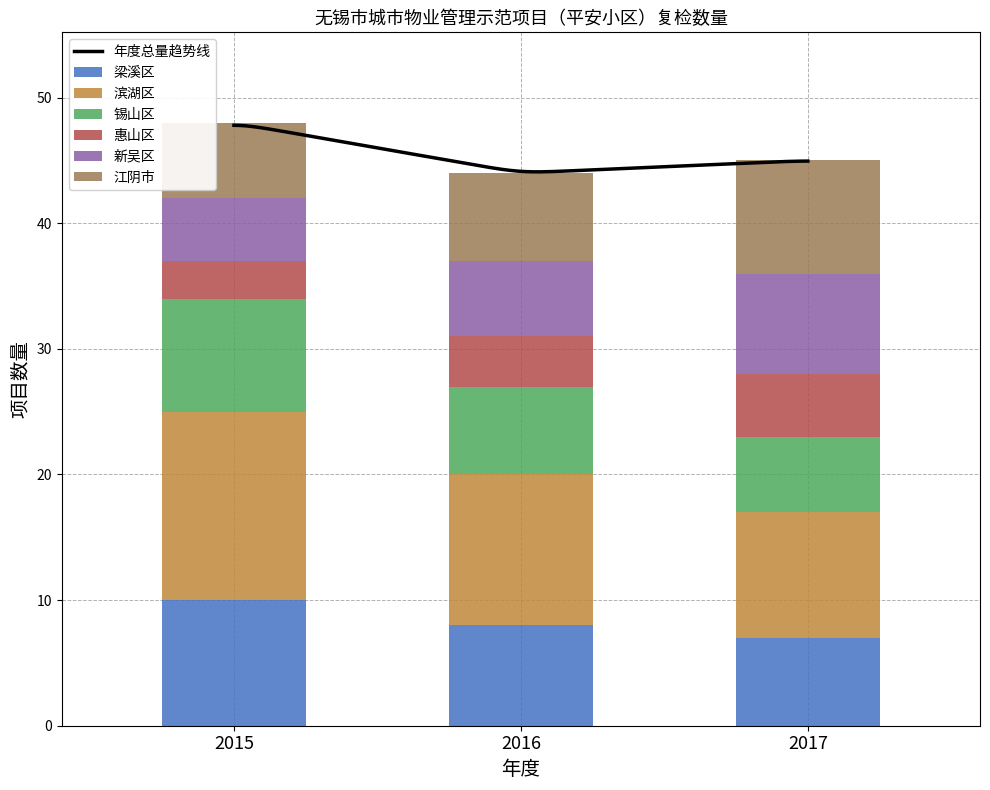

What is the highest value of the 梁溪区 series?

10